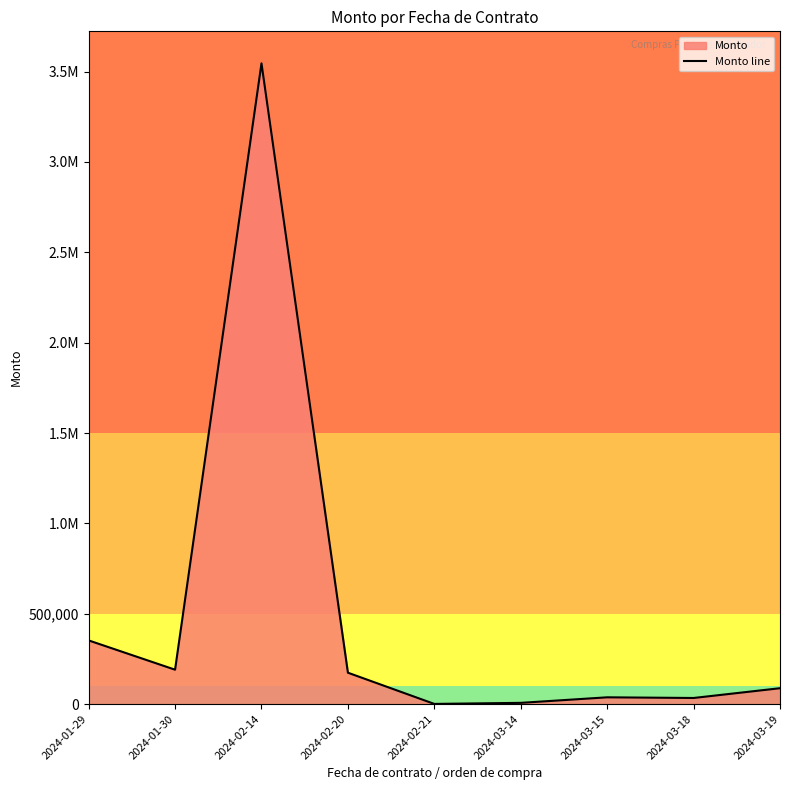

Reading right to left, extract all data points from this chart.

2024-03-19=87805.0	2024-03-18=33750.0	2024-03-15=37437.8	2024-03-14=6765.2	2024-02-21=900.0	2024-02-20=173628.0	2024-02-14=3545544.0	2024-01-30=190261.0	2024-01-29=352284.7